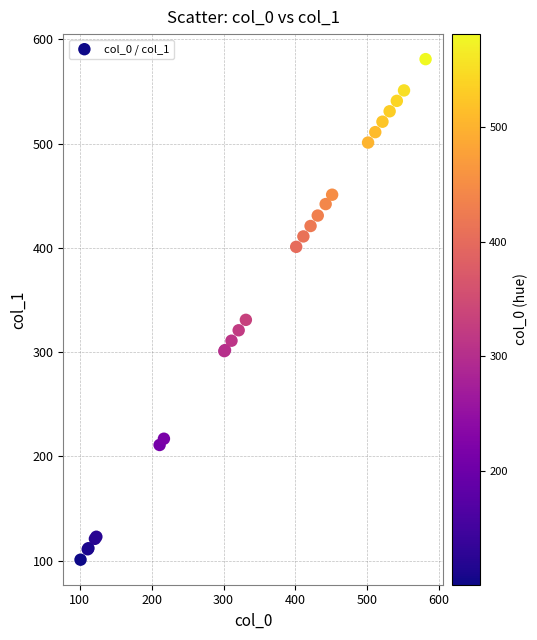

What Y value in the scatter plot is closest to 341?

331